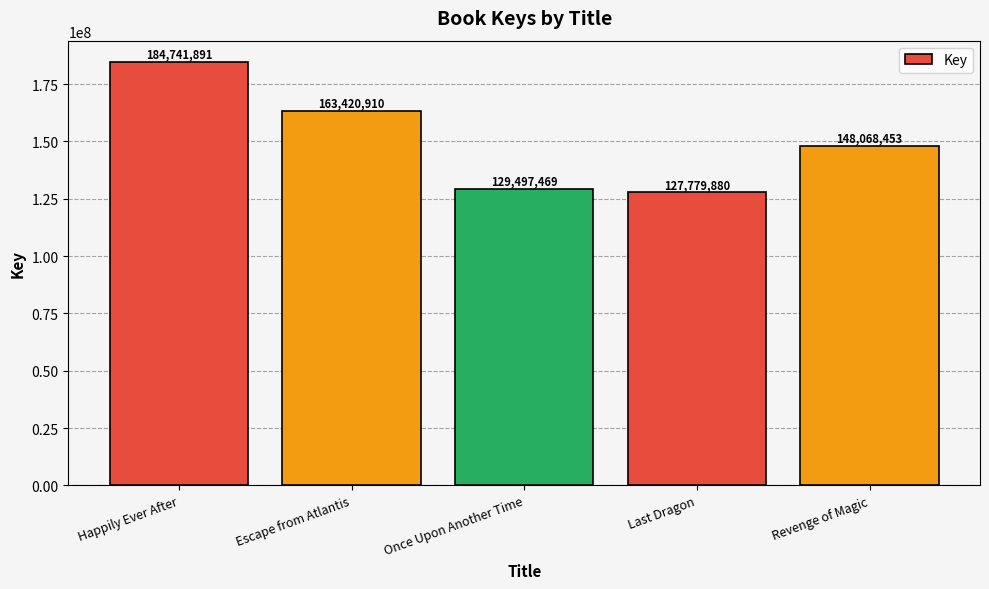

What position from the right is Last Dragon?

2